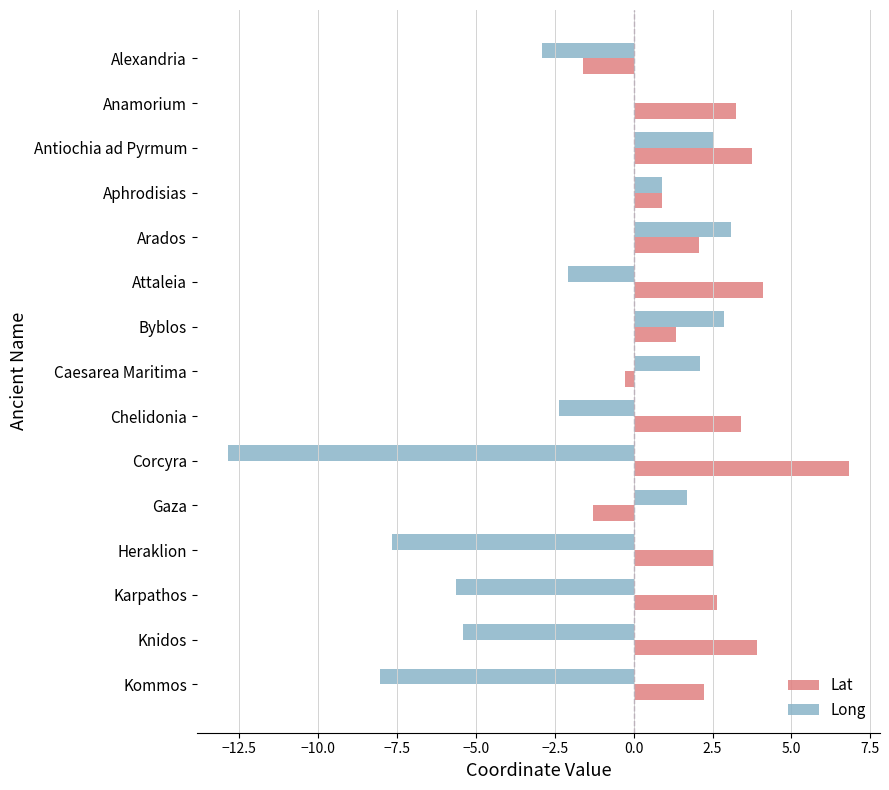

Between Byblos and Knidos, which series saw the biggest shift?

Long